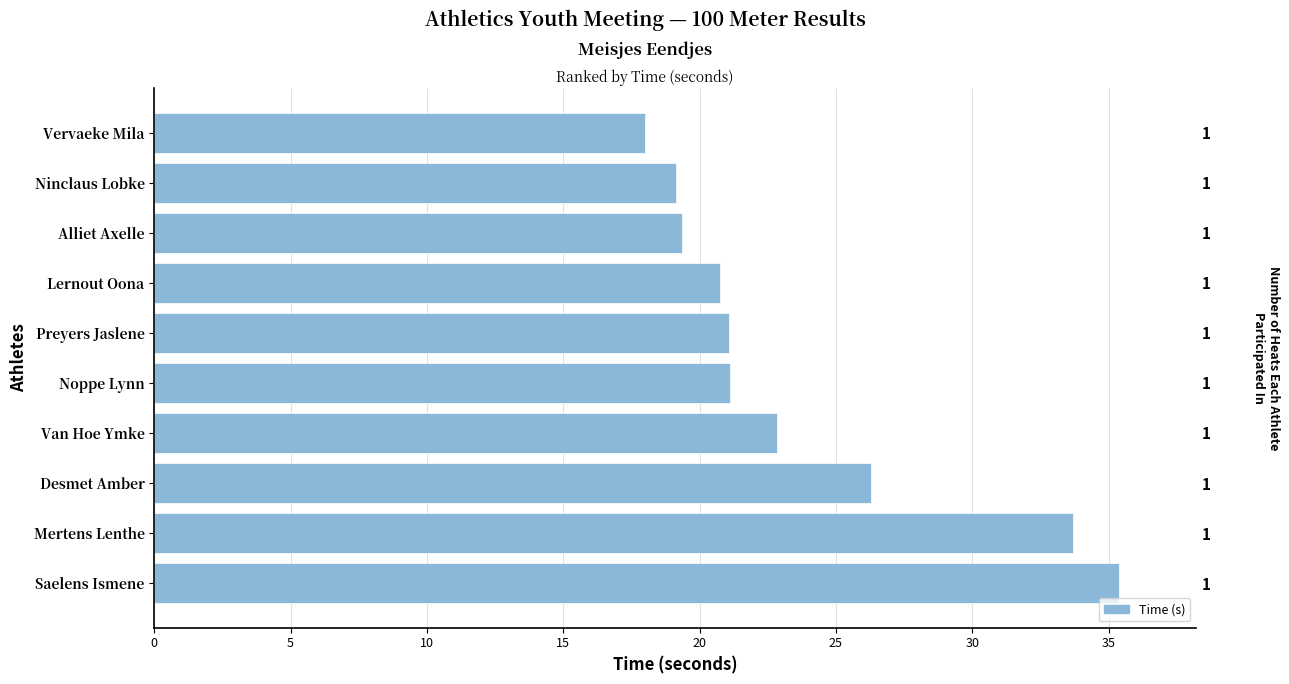

Reading left to right, list all the values displayed in this chart.

35.4	33.7	26.3	22.8	21.1	21.1	20.7	19.4	19.1	18.0